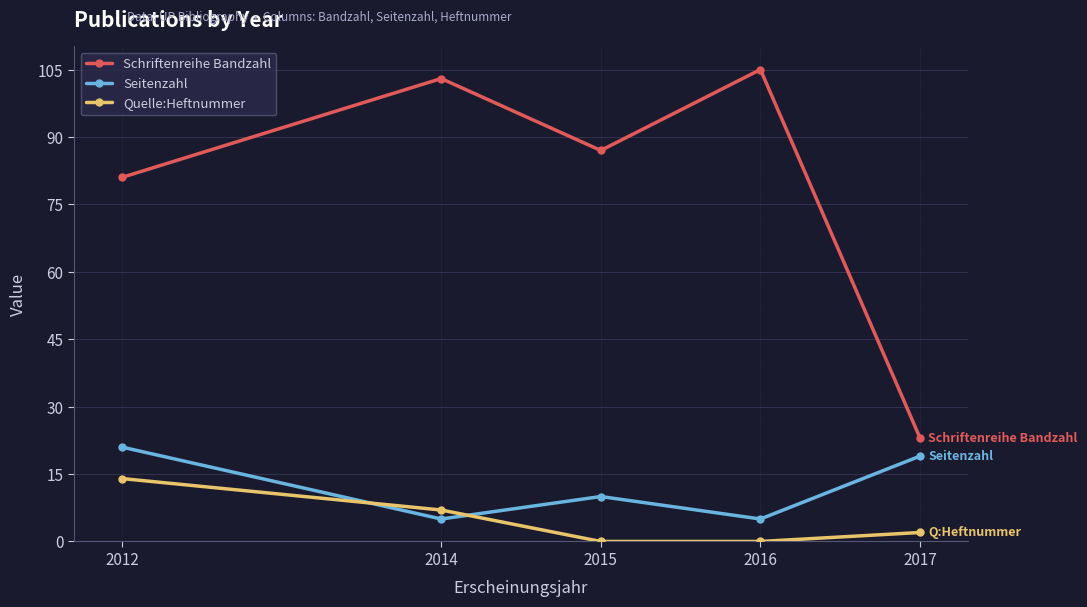

At which label does Quelle:Heftnummer first exceed 2?

2012